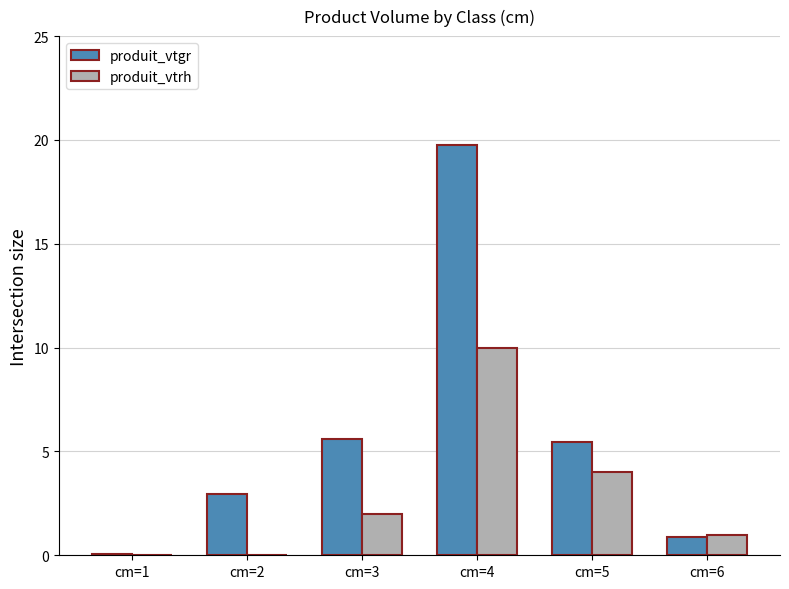

Between cm=3 and cm=6, which series saw the biggest shift?

produit_vtgr